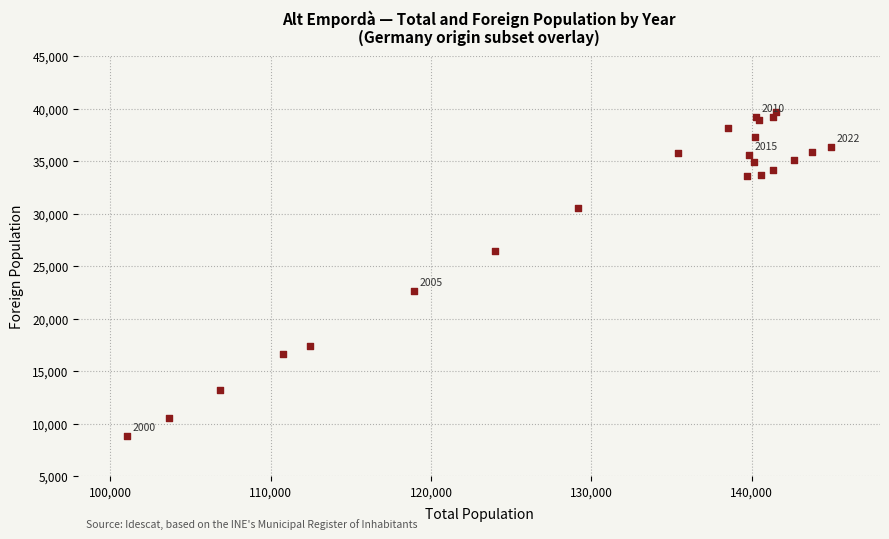

What Y value in the scatter plot is closest to 24275?

22640